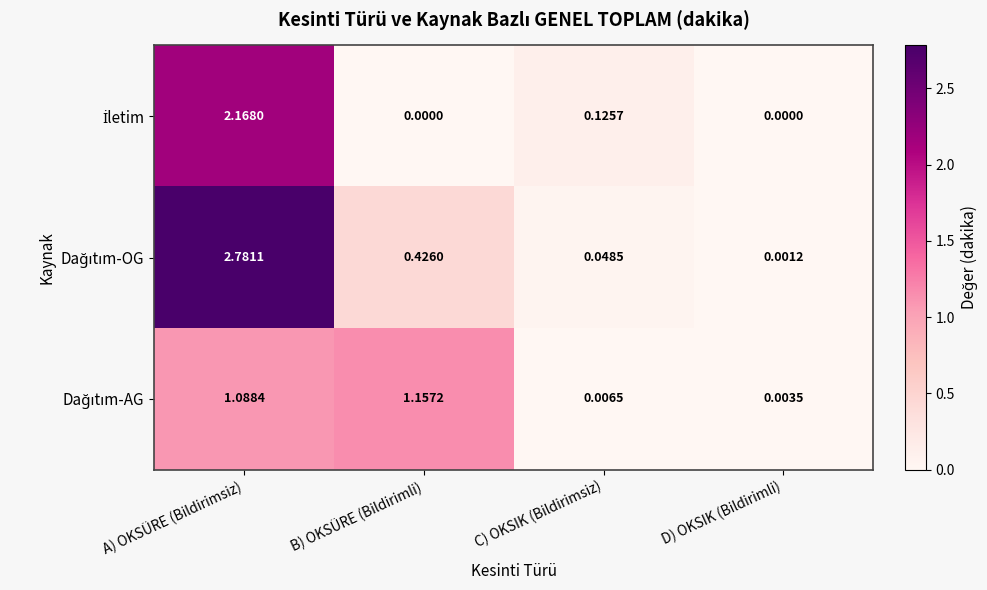

At which category does the chart reach its peak across all series?

A) OKSÜRE (Bildirimsiz)